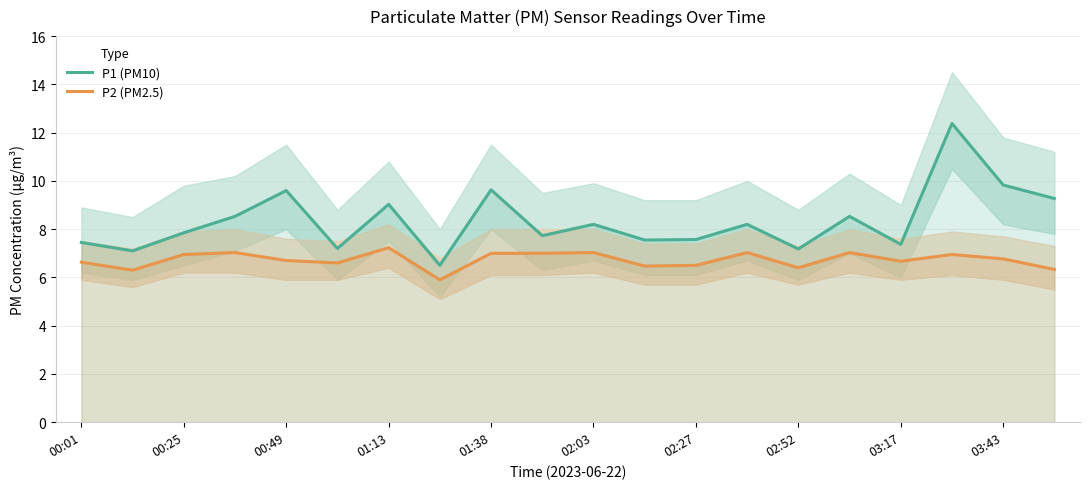

Which series has the largest total across all categories?

P1 (PM10)